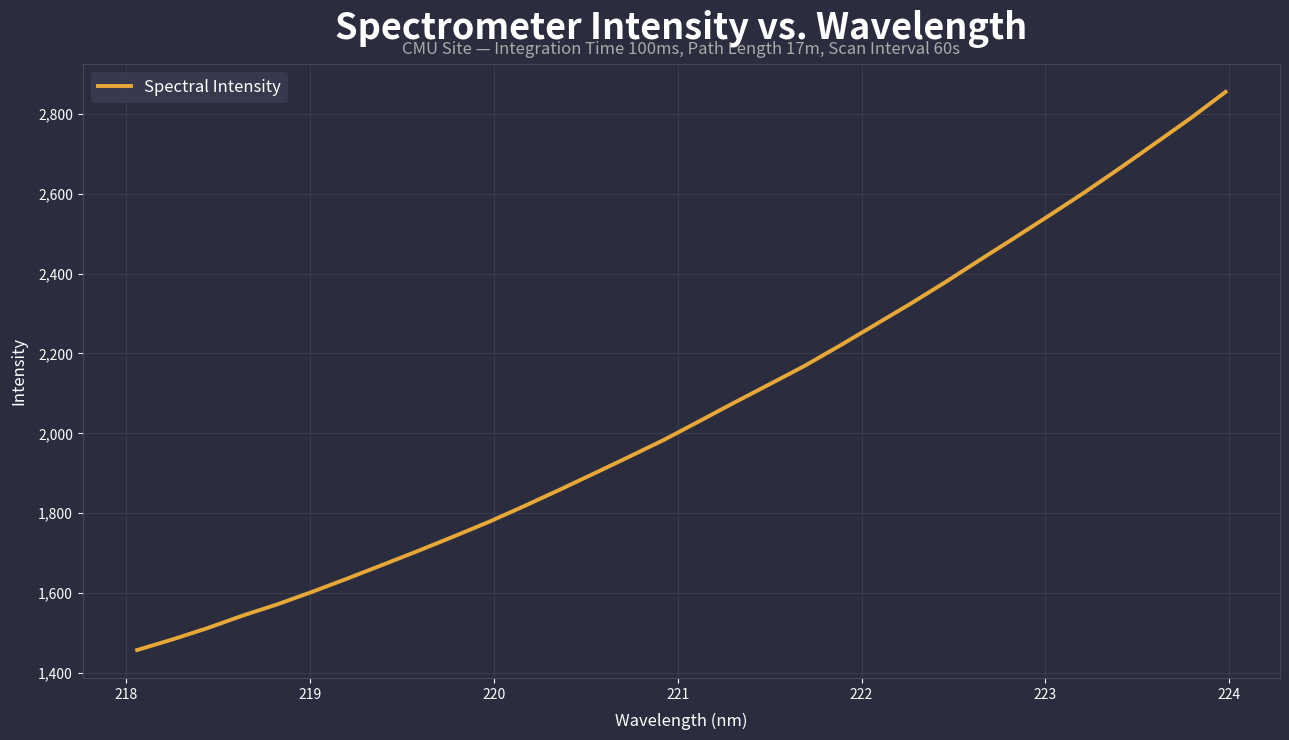

What is the minimum value shown in the chart?

1457.6